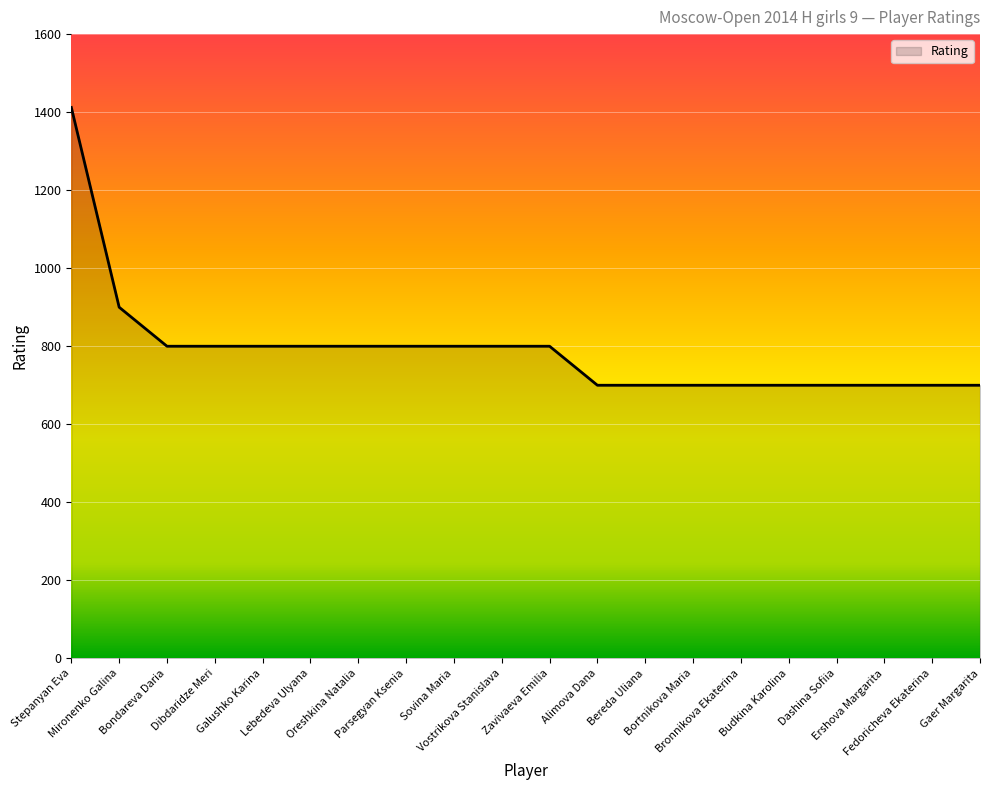

What is the maximum value shown in the chart?

1412